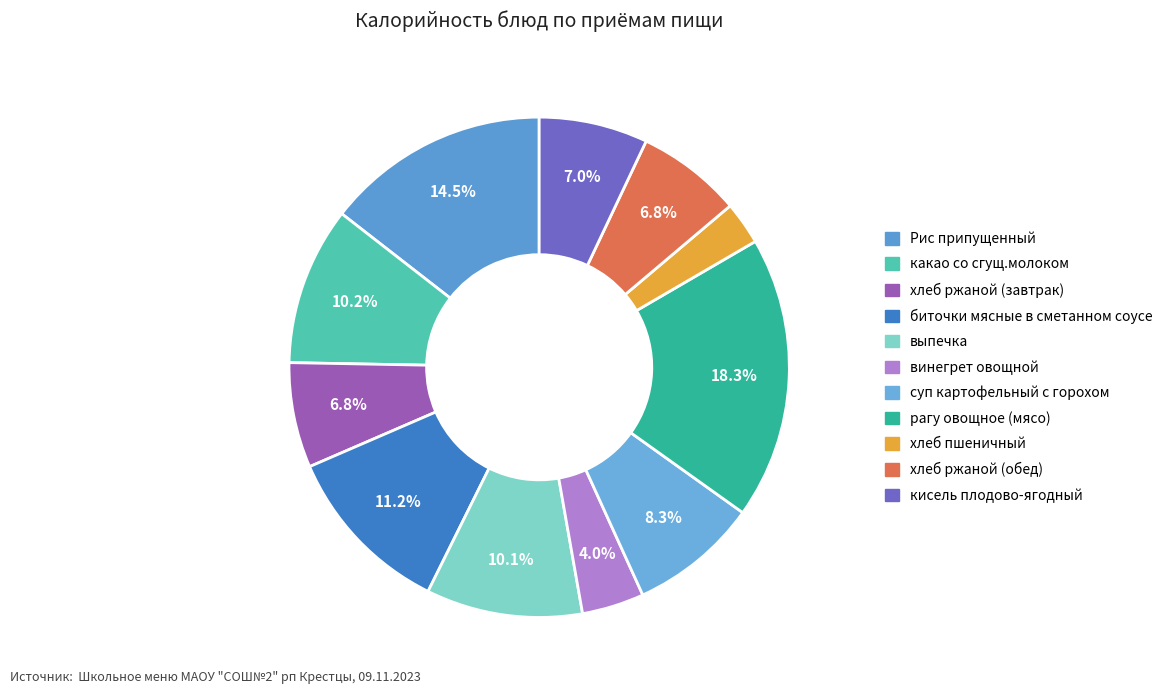

How many slices are in this pie chart?

11